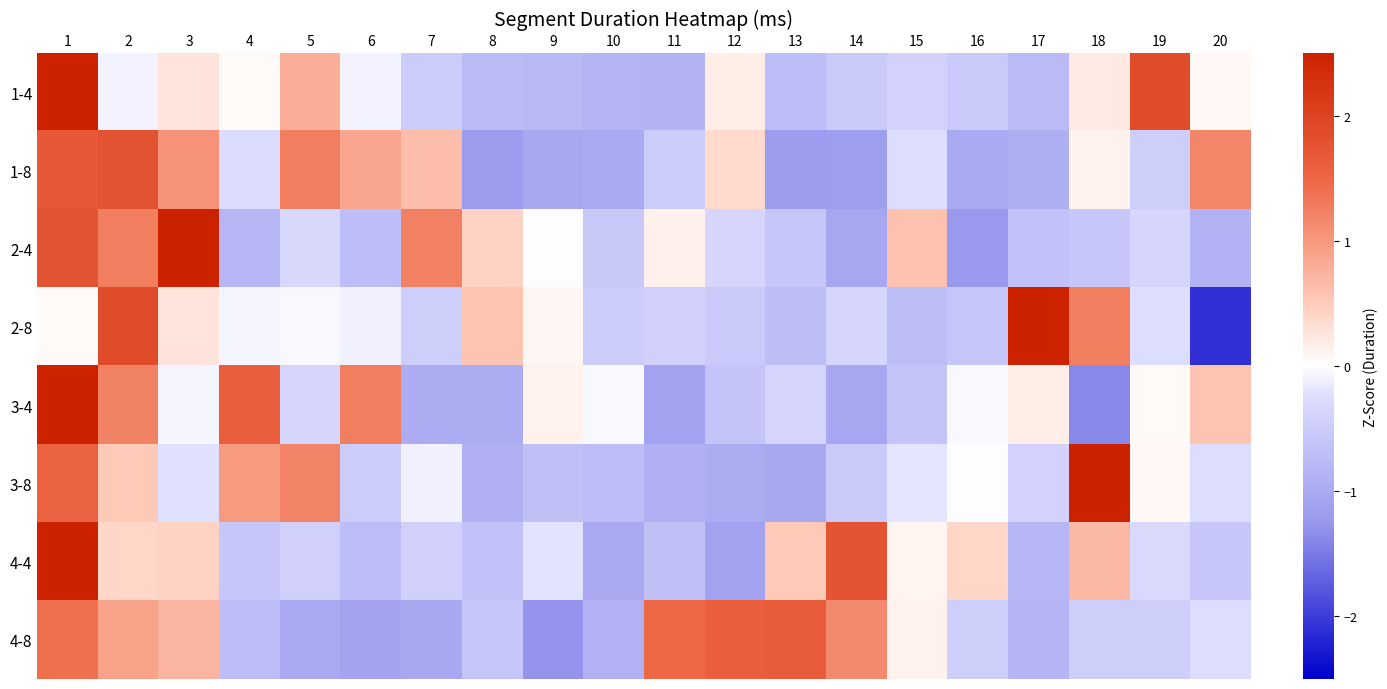

What is the total value across all series at 7?

-1.6